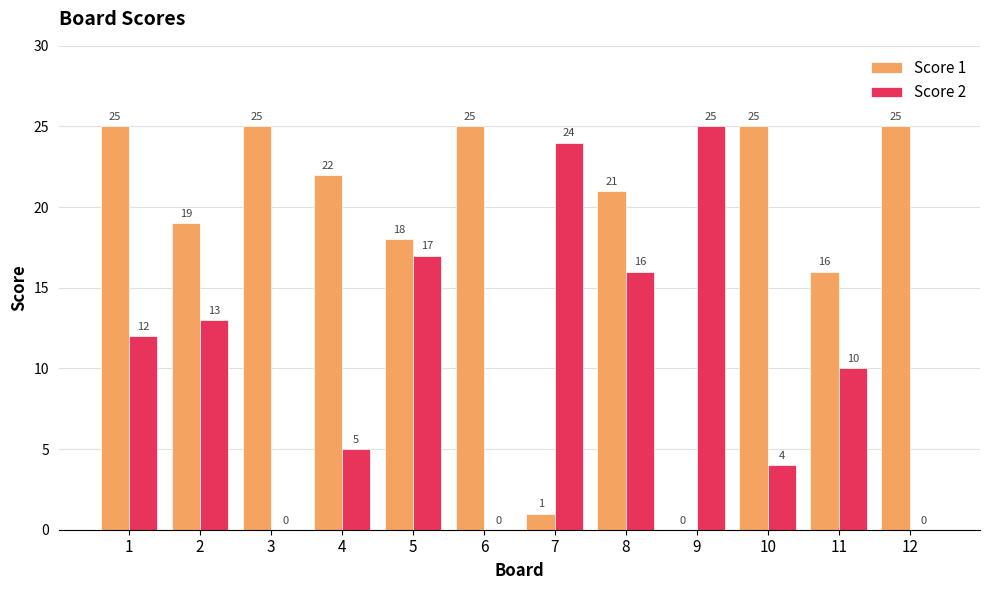

Reading left to right, list all the values displayed in this chart.

Score 1: 1=25	2=19	3=25	4=22	5=18	6=25	7=1	8=21	9=0	10=25	11=16	12=25
Score 2: 1=12	2=13	3=0	4=5	5=17	6=0	7=24	8=16	9=25	10=4	11=10	12=0